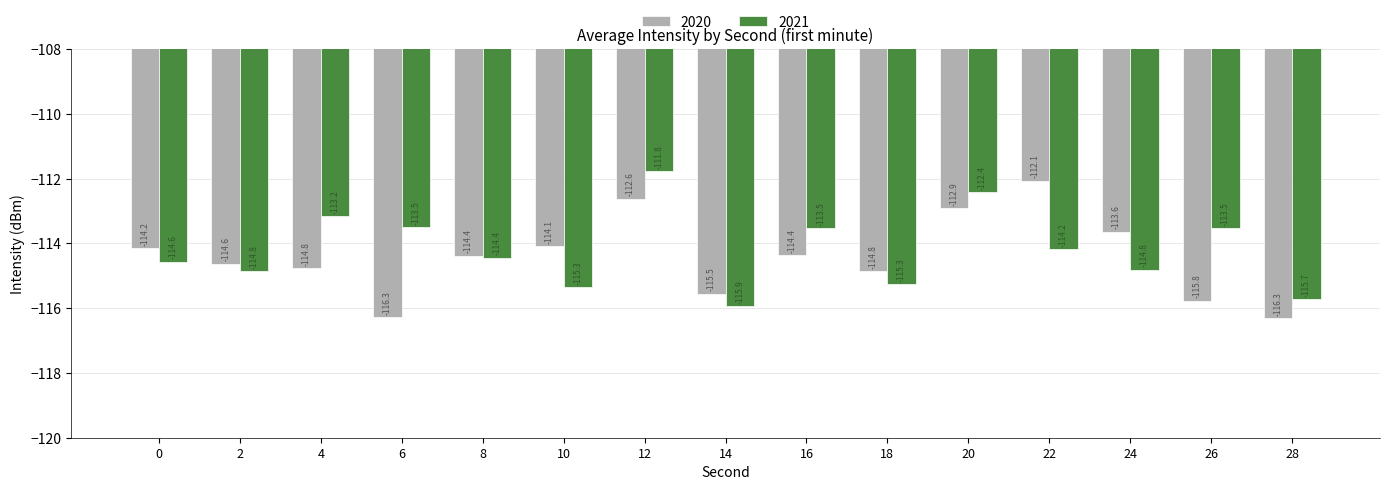

Is the value of 2021 at 8 greater than the value of 2020 at 0?

No